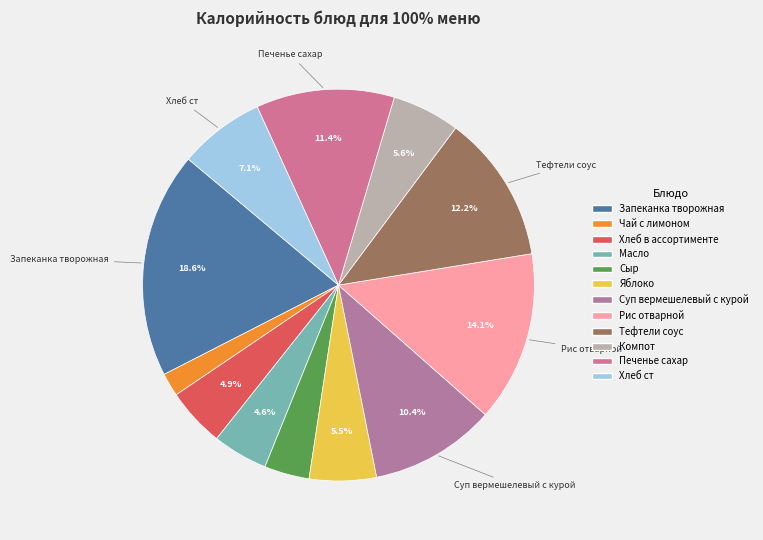

Approximately how many times larger is the value at Масло compared to Запеканка творожная?

0.2